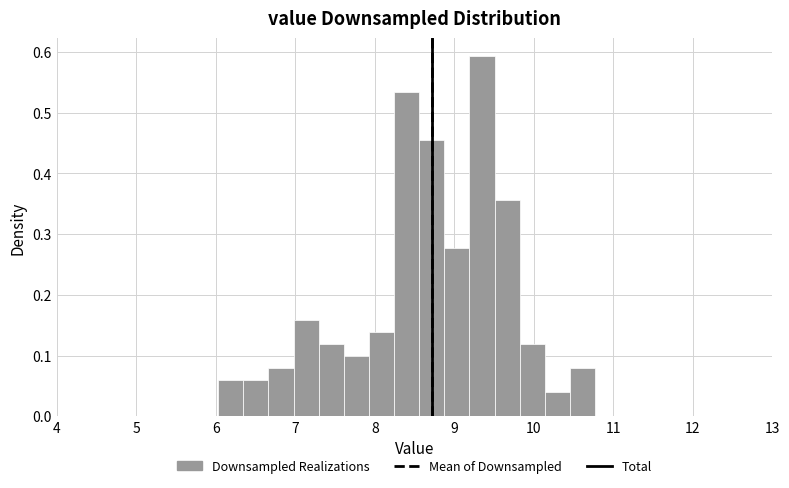

Around what value on the x-axis is the tallest bar? Give the approximate position of its centre, as read against the axis.

9.3